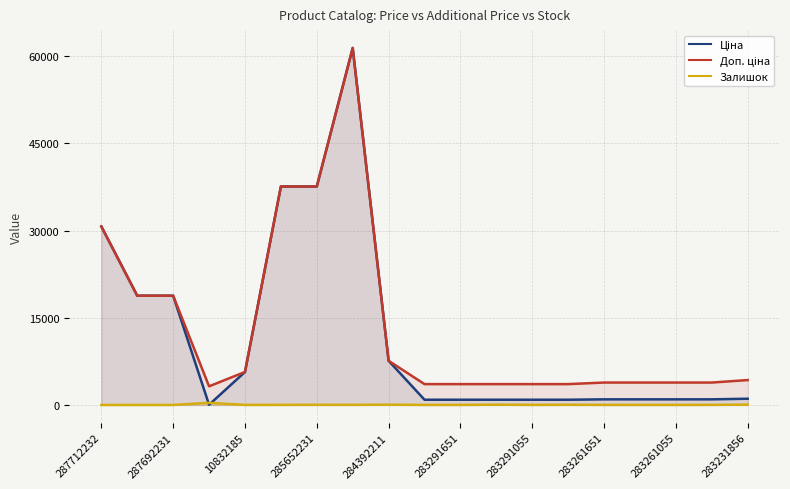

True or false: Залишок and Доп. ціна cross at least once.

False